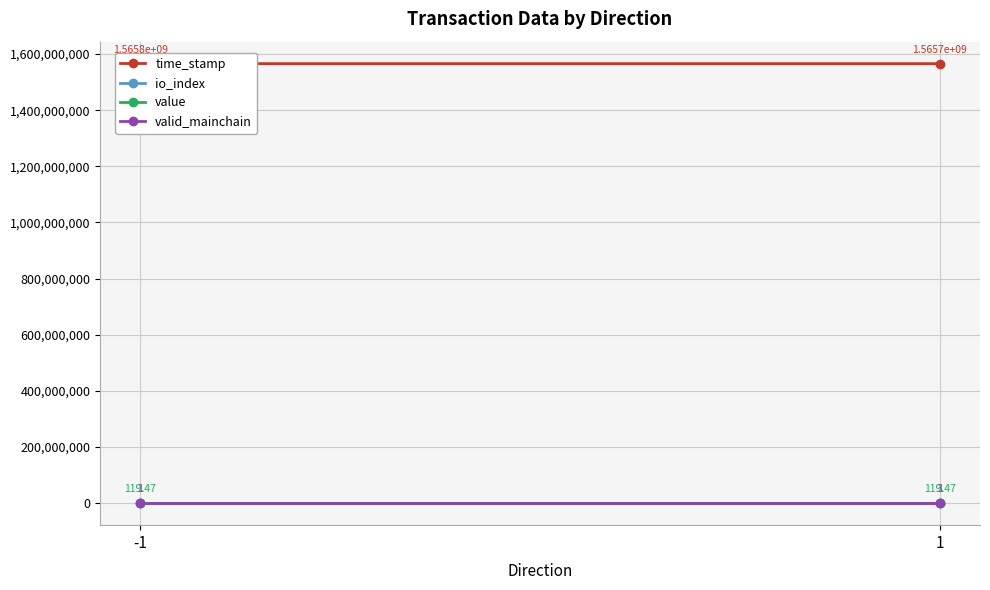

At how many categories does at least one series exceed 1262542855?

2